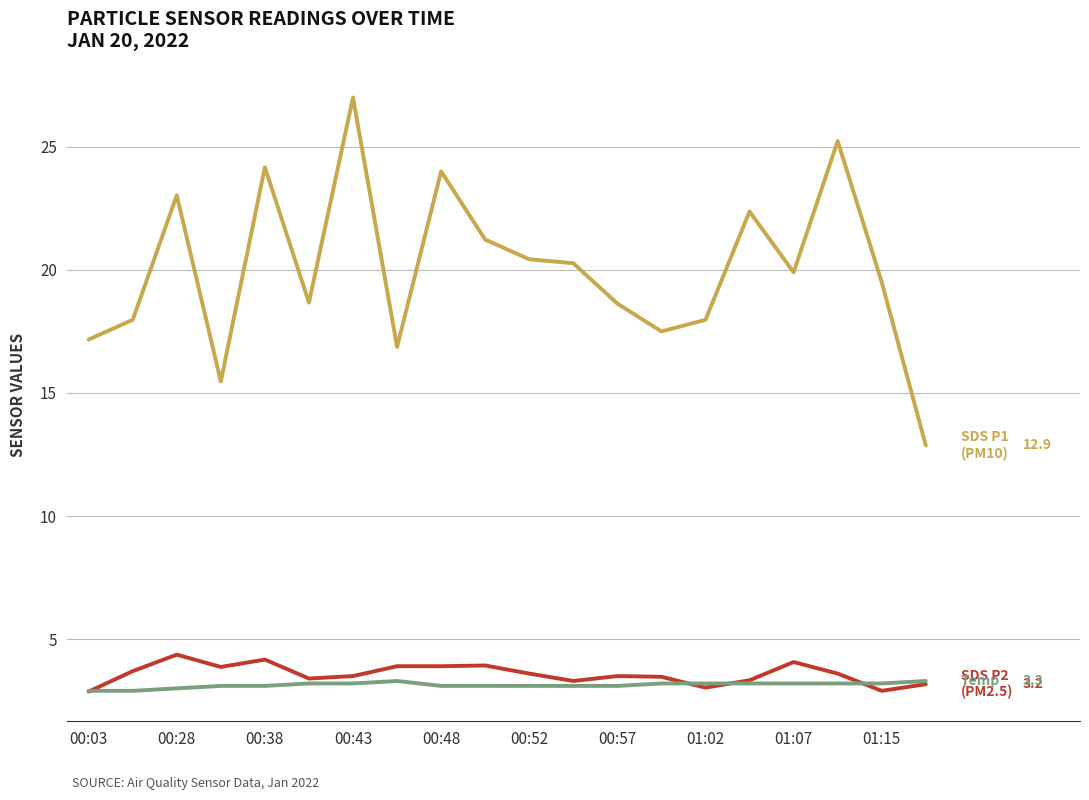

What is the minimum value shown in the chart?

2.9